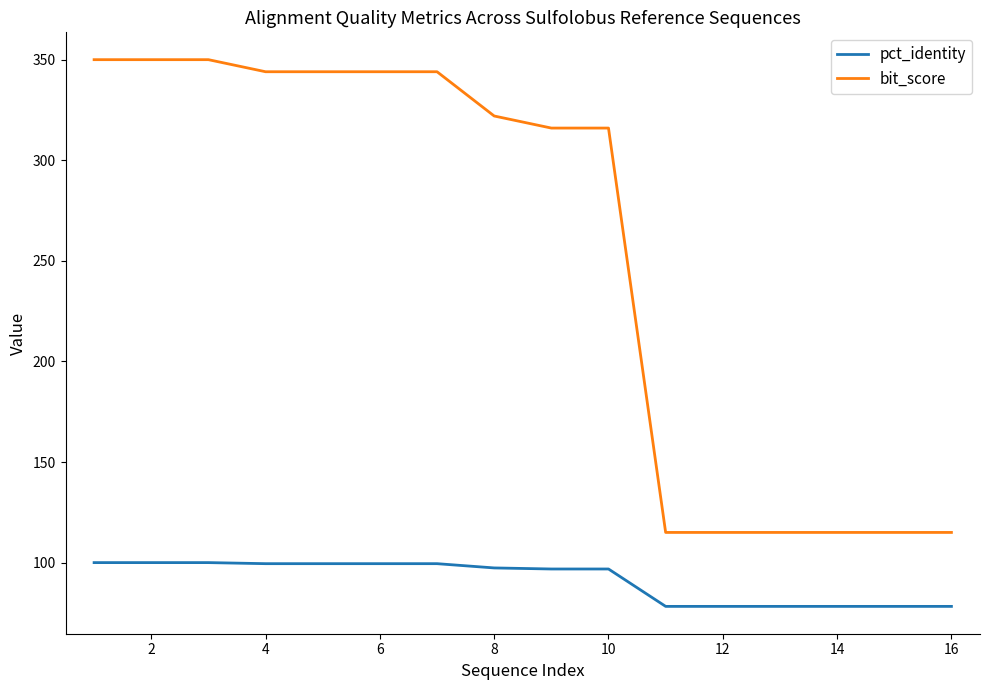

Which series has the largest total across all categories?

bit_score